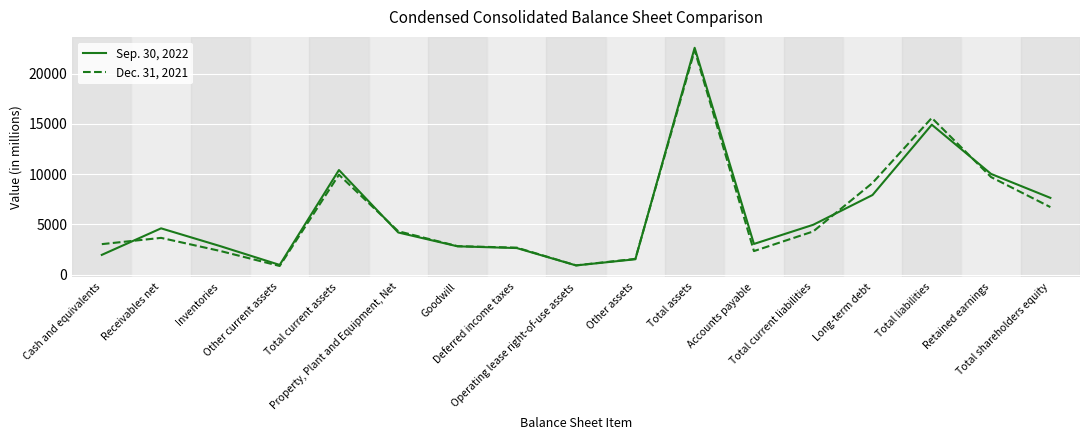

Which series has the widest spread of values?

Sep. 30, 2022